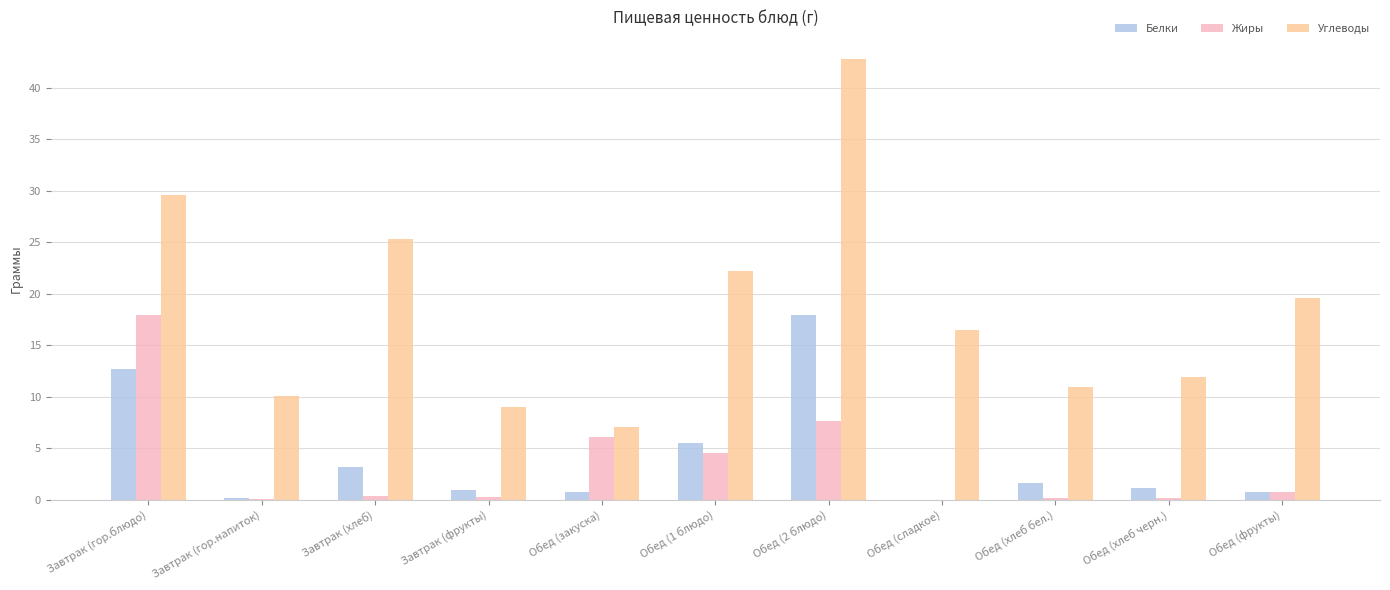

Is it true that Белки equals 12.7 at Завтрак (гор.блюдо)?

True